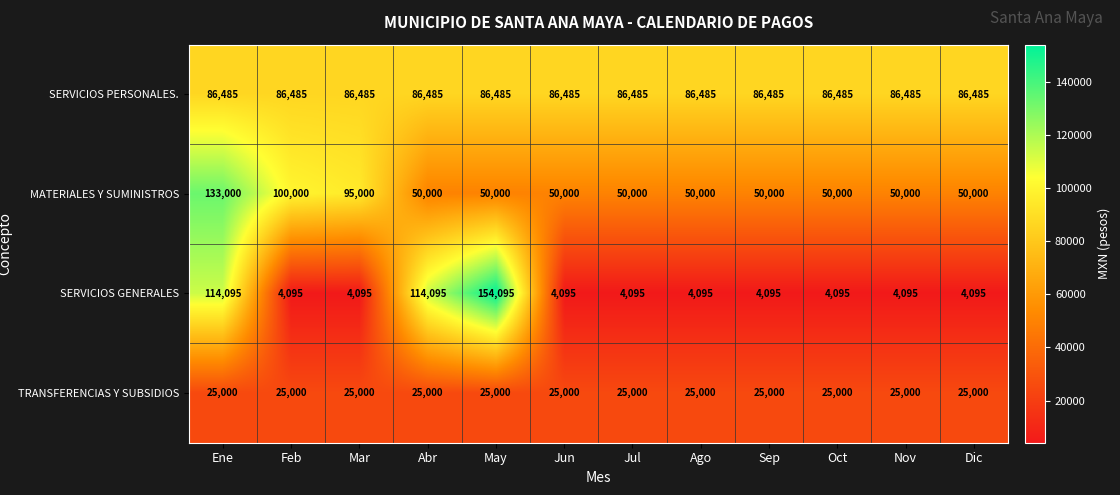

What is the difference between the highest and lowest values at Abr?

89095